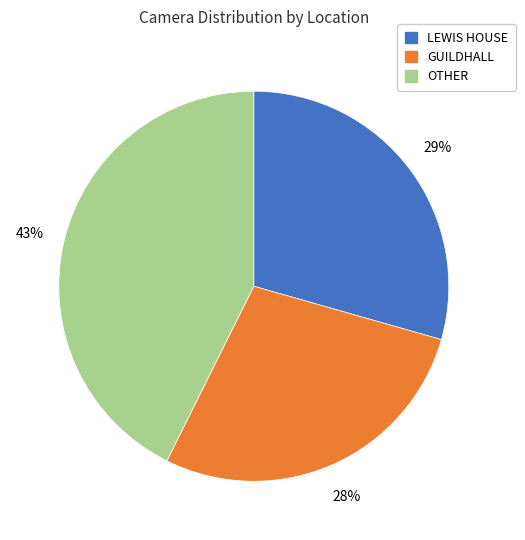

Does any single category account for the majority?

No